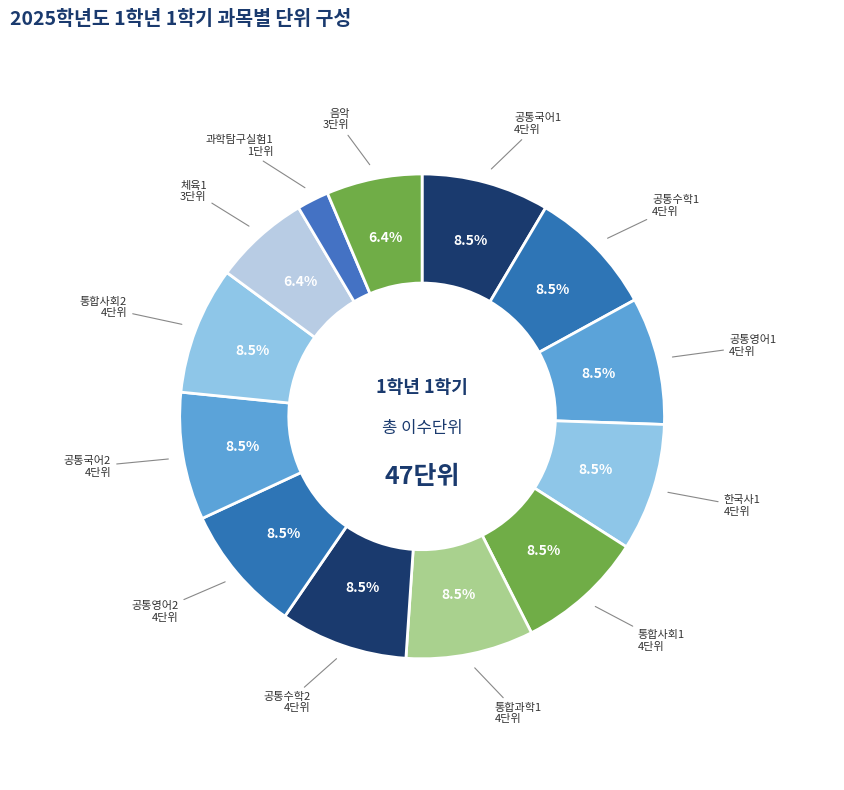

How many segments does this pie chart have?

13